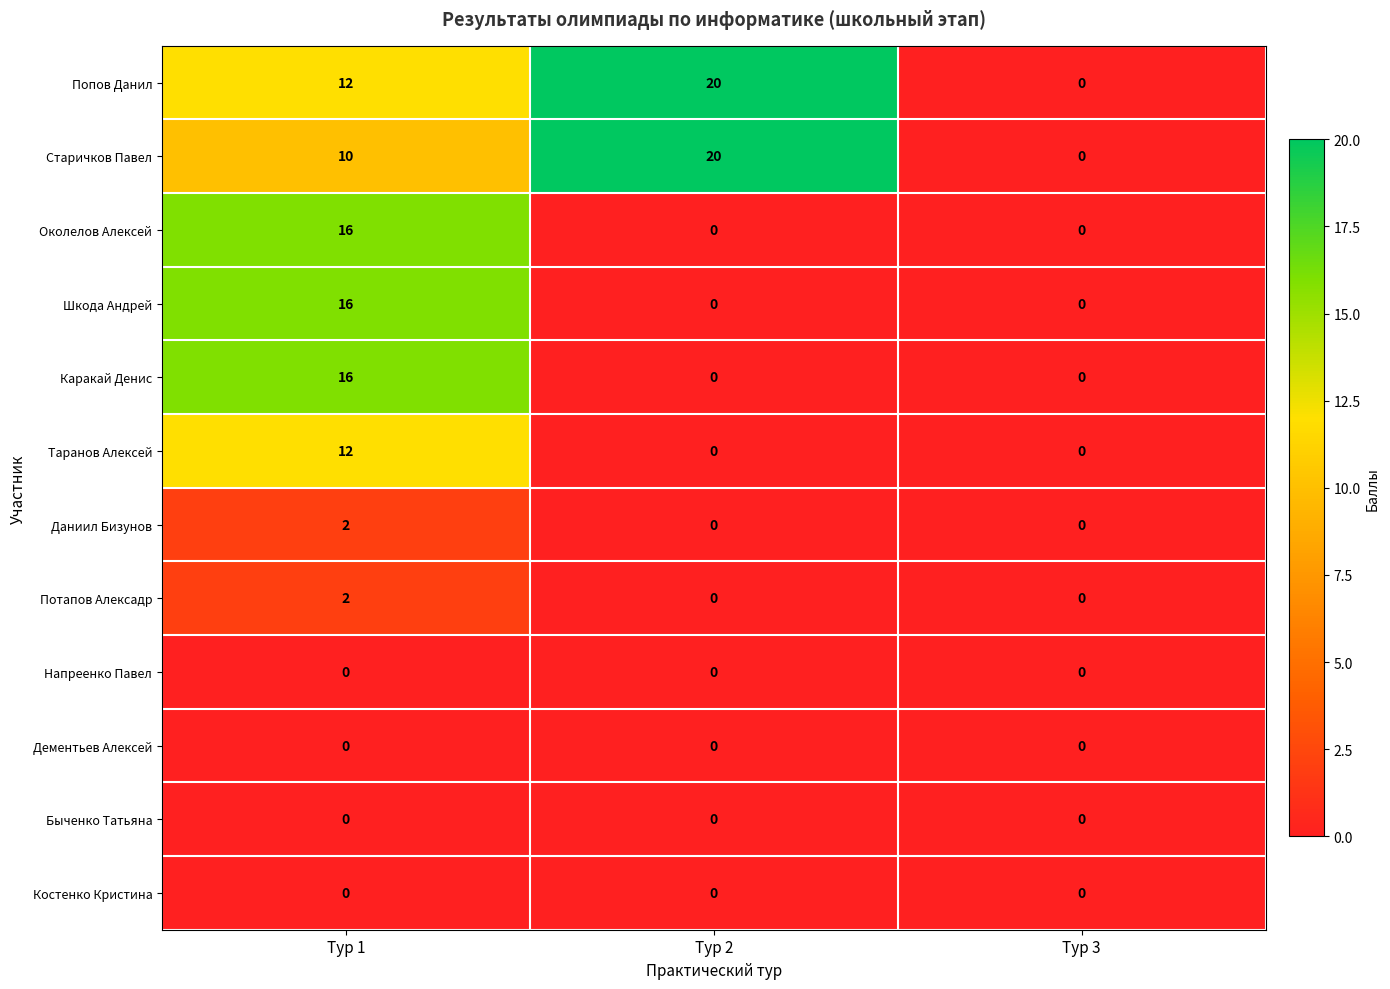

The Старичков Павел series shows 9 at Тур 3. True or false?

False